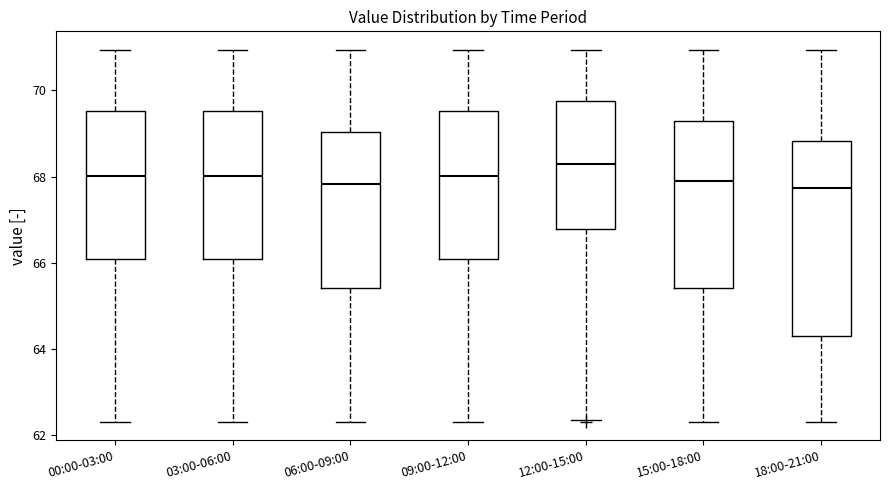

Which box has the highest median line?

12:00-15:00